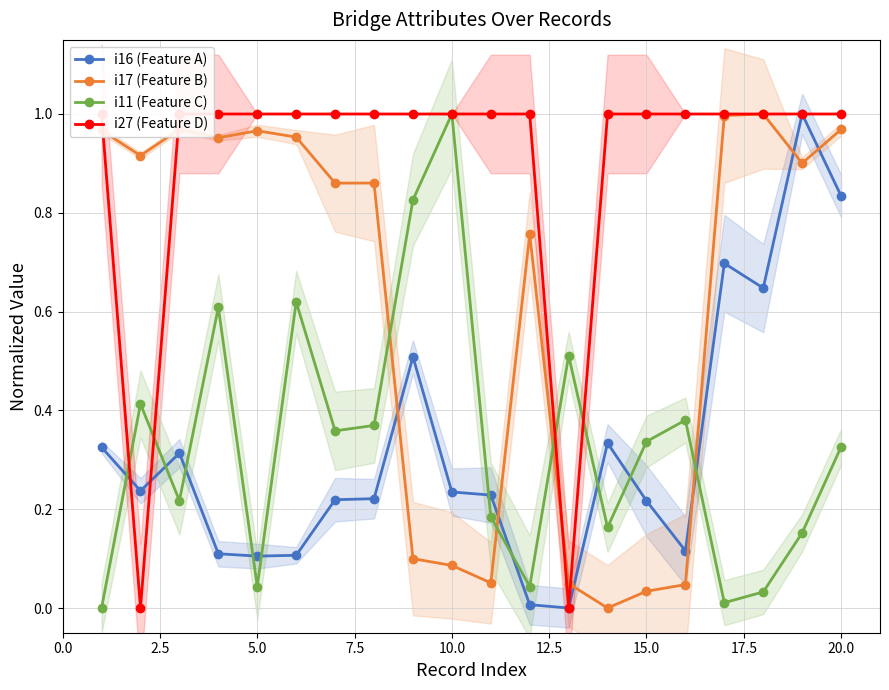

Which category has the highest value in the i11 (Feature C) series?

10.0